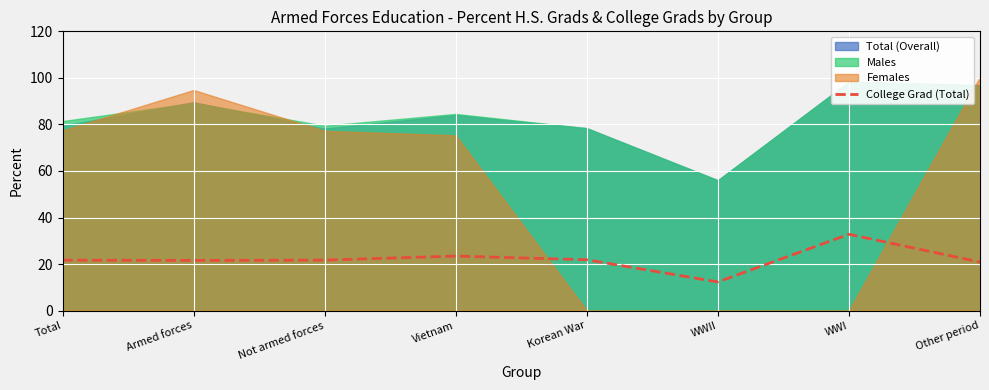

What is the difference between the values at Total and Armed forces?

0.1